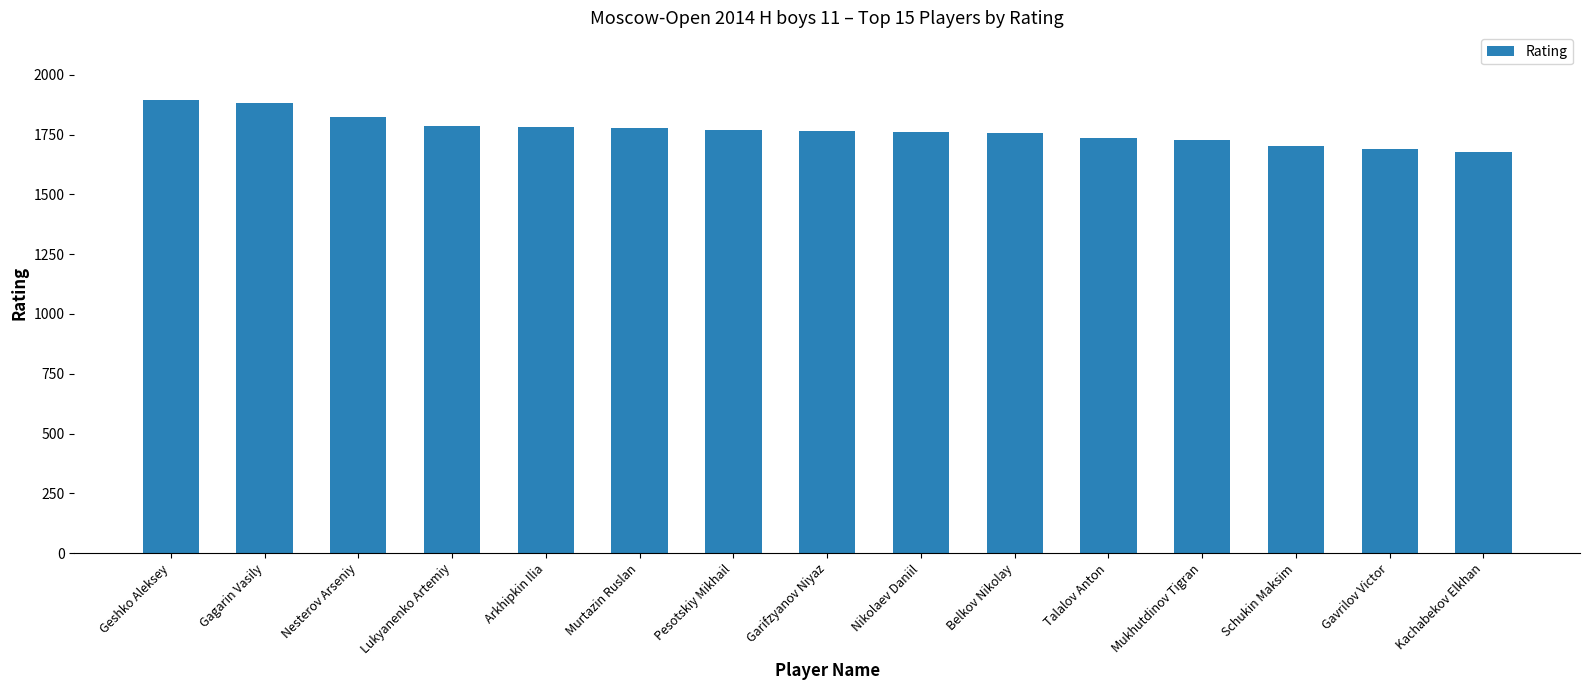

Approximately how many times larger is the value at Nikolaev Daniil compared to Nesterov Arseniy?

1.0